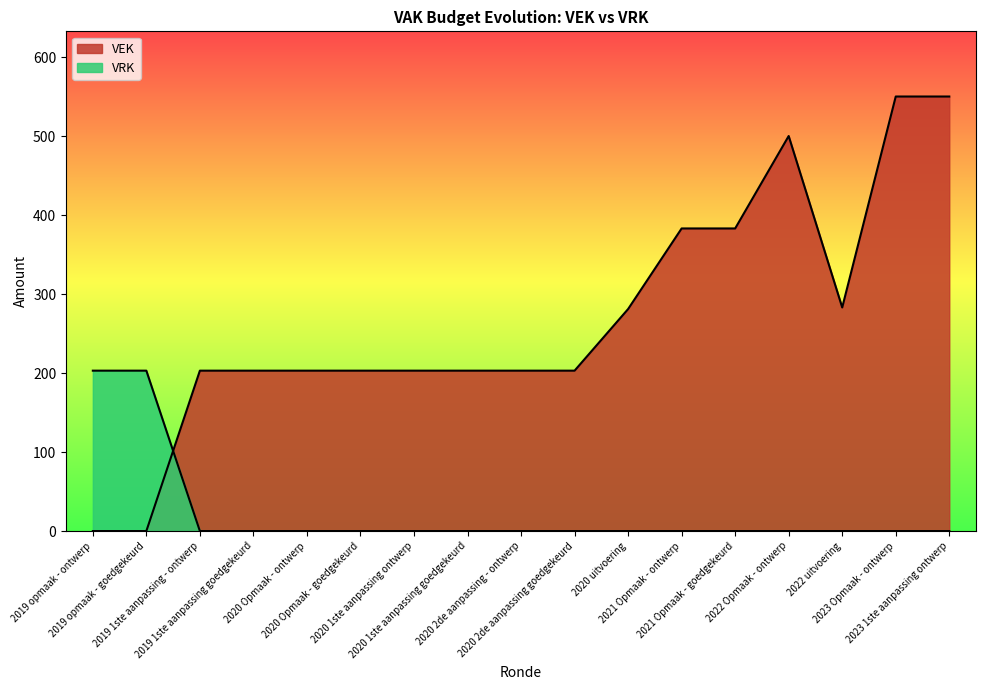

The VEK series shows 281 at 2020 uitvoering. True or false?

True